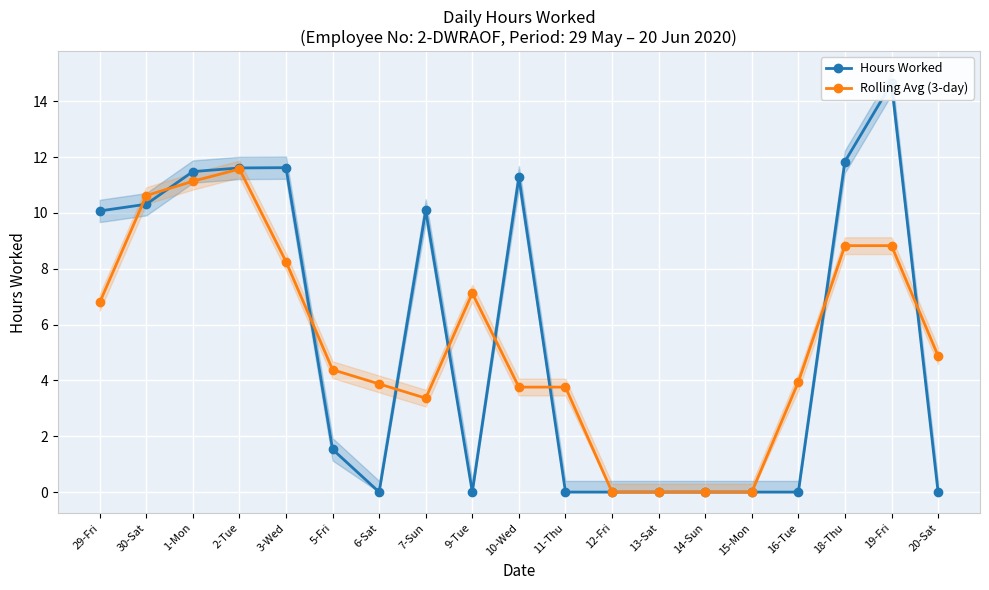

Is it true that Hours Worked equals 0.0 at 13-Sat?

True